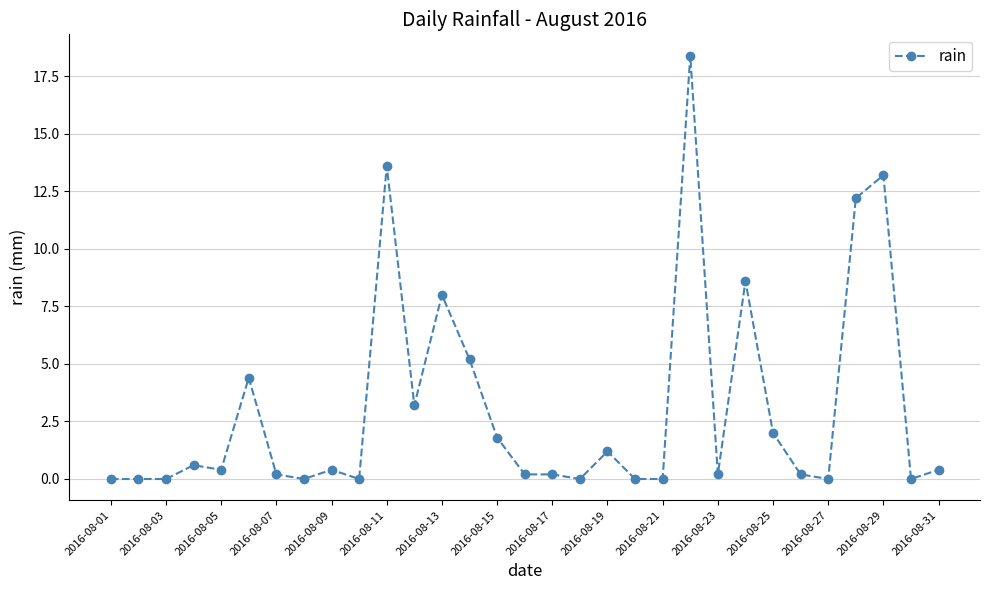

How many distinct data groups are displayed?

1